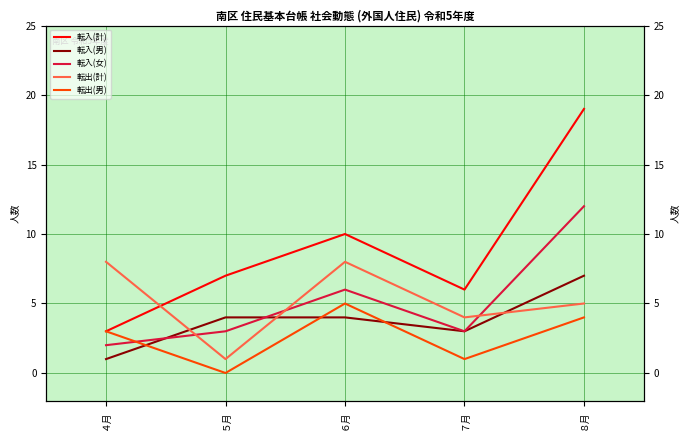

What is the approximate value of 転出(計) at ５月?

1